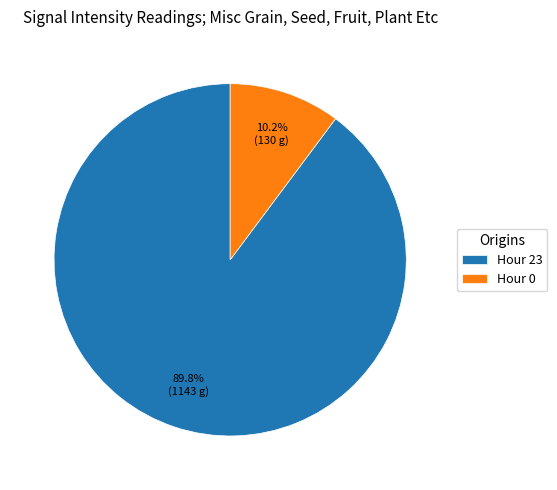

Which has a higher value, Hour 23 or Hour 0?

Hour 23